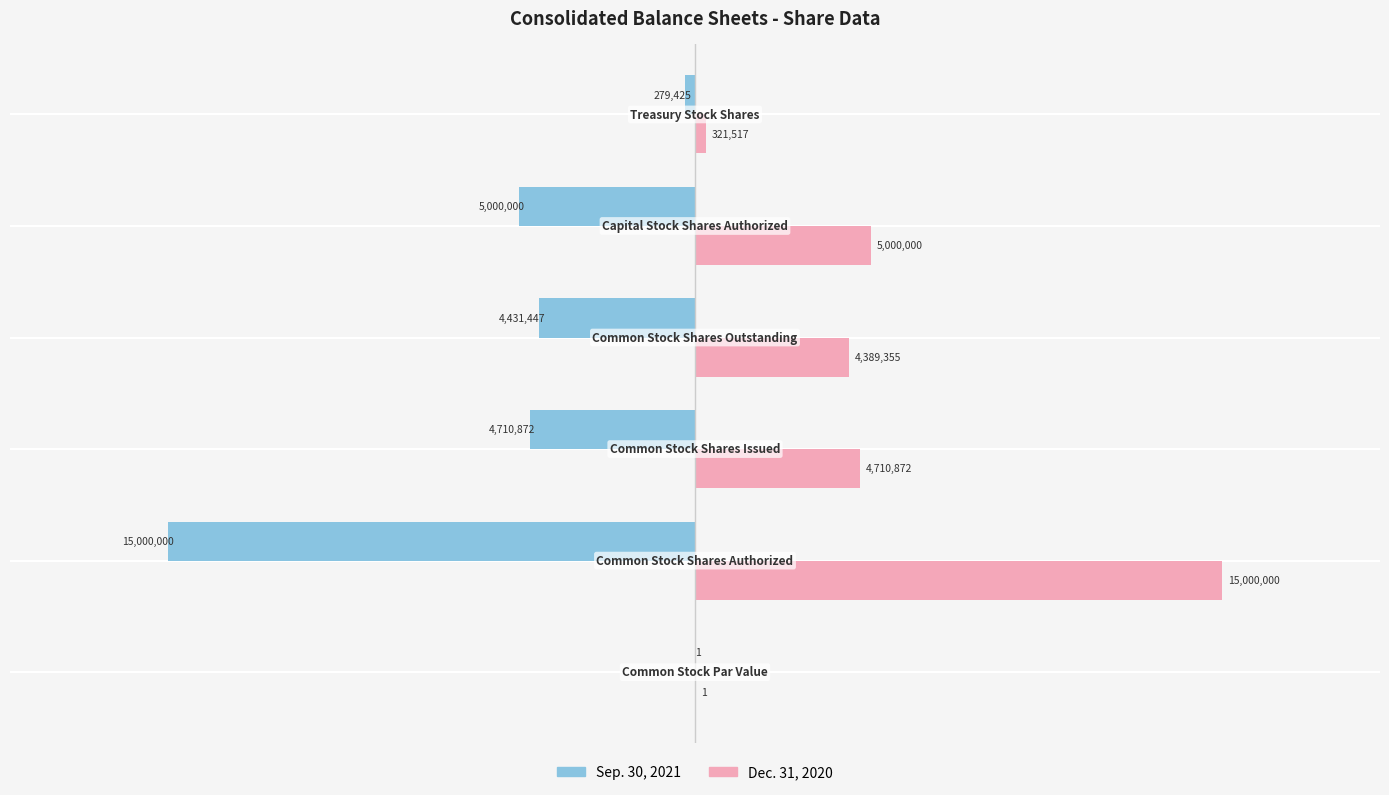

Count the number of data series in this chart.

2